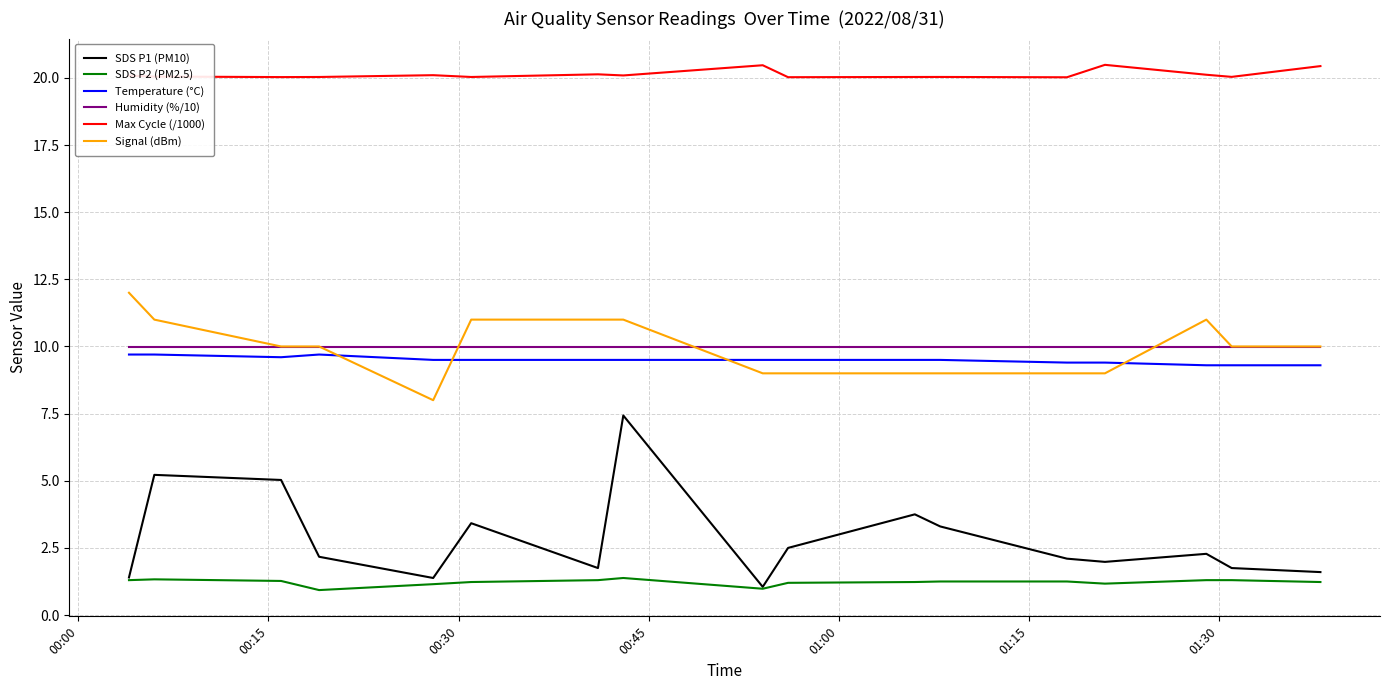

What is the minimum value for SDS P2 (PM2.5)?

0.9